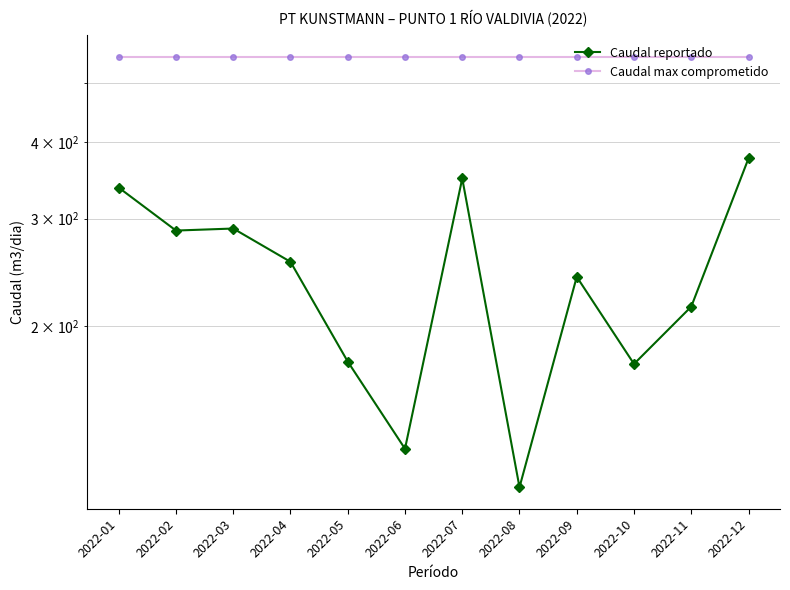

Which category has the lowest value in the Caudal max comprometido series?

2022-01